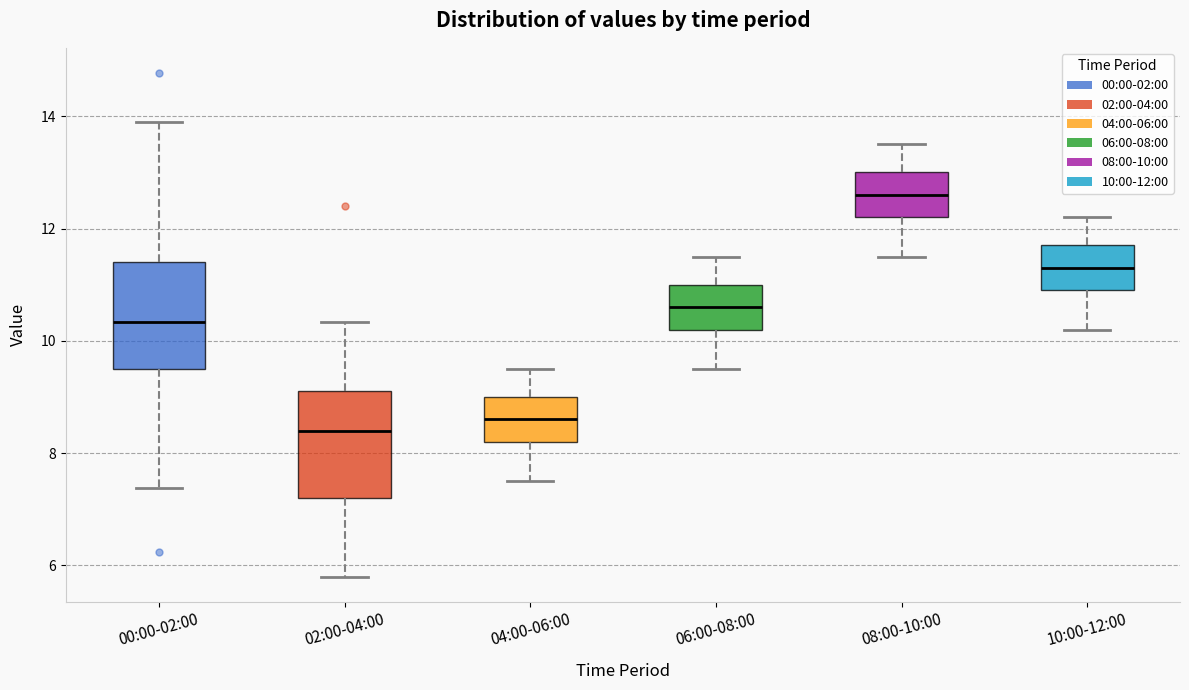

Reading left to right, read every box against the y-axis: the position of its median line, the range the box covers, and the ends of its whiskers. The values are not printed on the chart, so give them approximately, as read against the axis.

00:00-02:00: median 10.4, box 9.6 to 11.4, whiskers 7.4 to 14.0
02:00-04:00: median 8.4, box 7.2 to 9.2, whiskers 5.8 to 10.4
04:00-06:00: median 8.6, box 8.2 to 9.0, whiskers 7.6 to 9.6
06:00-08:00: median 10.6, box 10.2 to 11.0, whiskers 9.6 to 11.6
08:00-10:00: median 12.6, box 12.2 to 13.0, whiskers 11.6 to 13.6
10:00-12:00: median 11.4, box 11.0 to 11.8, whiskers 10.2 to 12.2